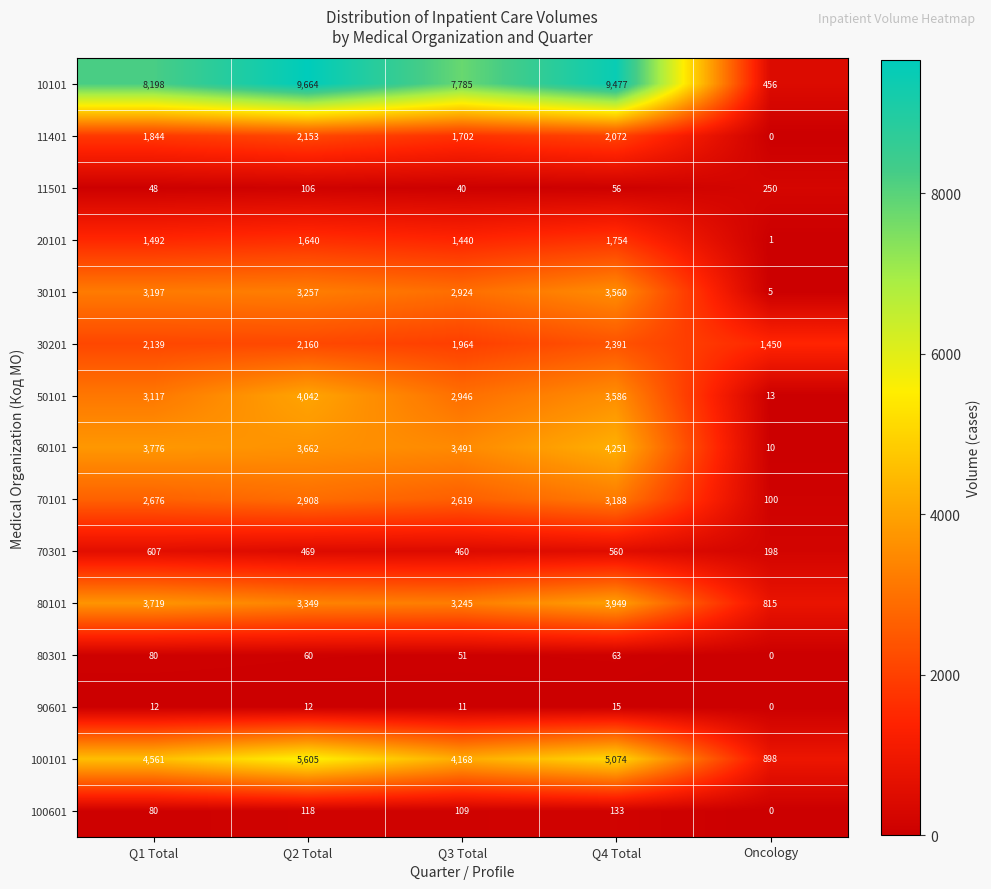

Count the number of categories in the chart.

5